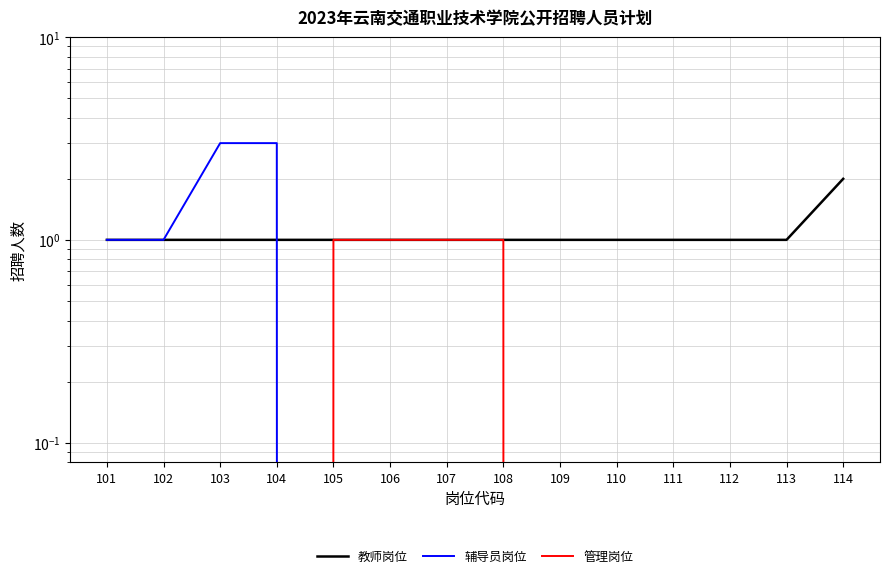

True or false: 管理岗位 and 教师岗位 intersect in this chart.

False